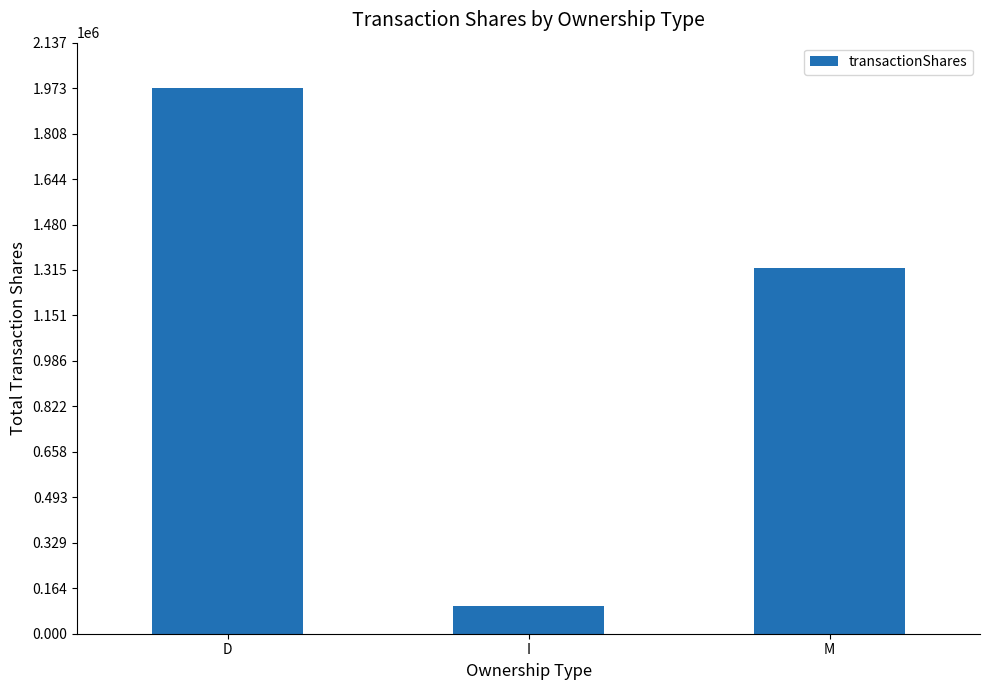

Approximately how many times larger is the value at M compared to I?

13.2